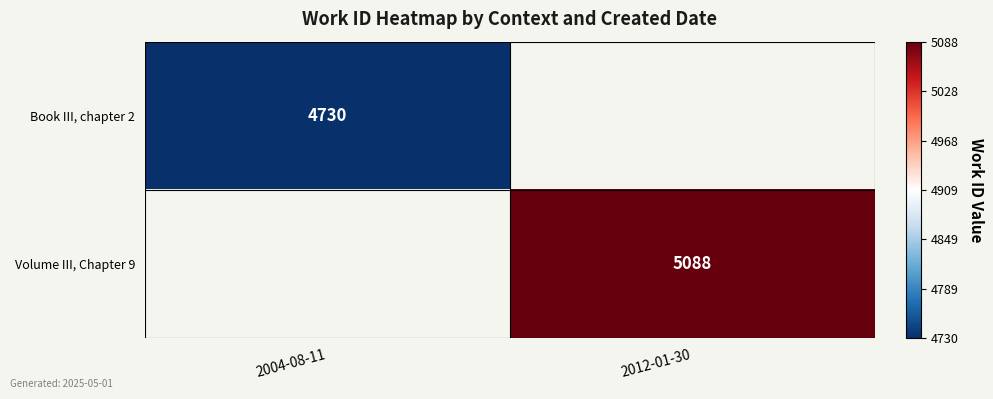

Is the value of Book III, chapter 2 at 2004-08-11 greater than the value of Volume III, Chapter 9 at 2012-01-30?

No